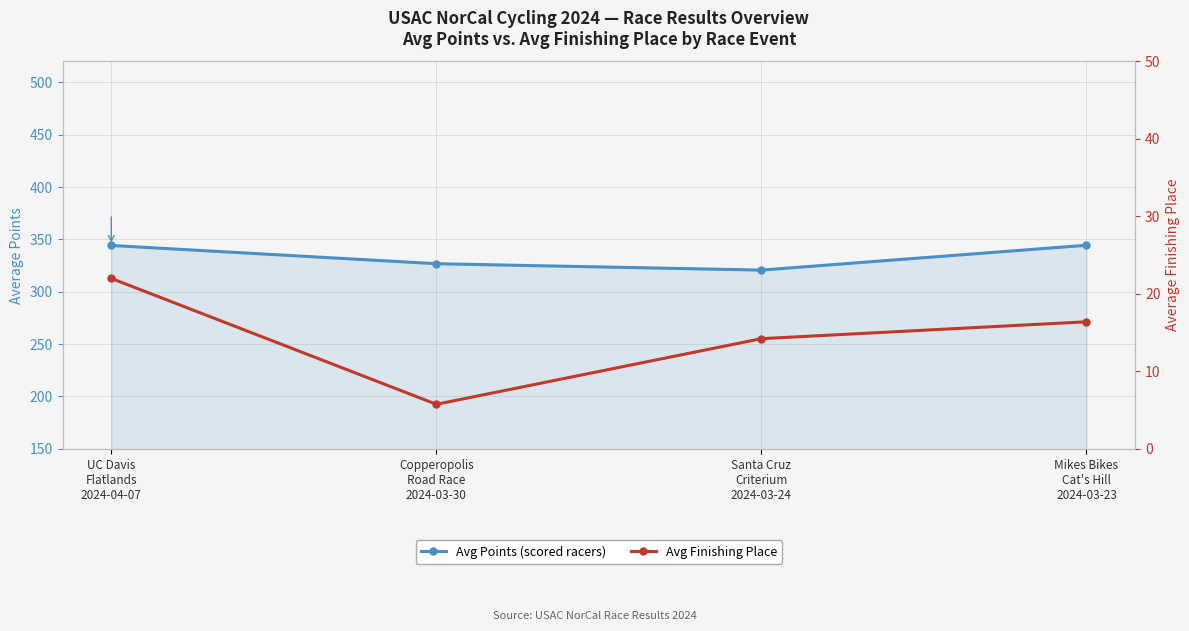

What is the greatest value displayed?

344.5